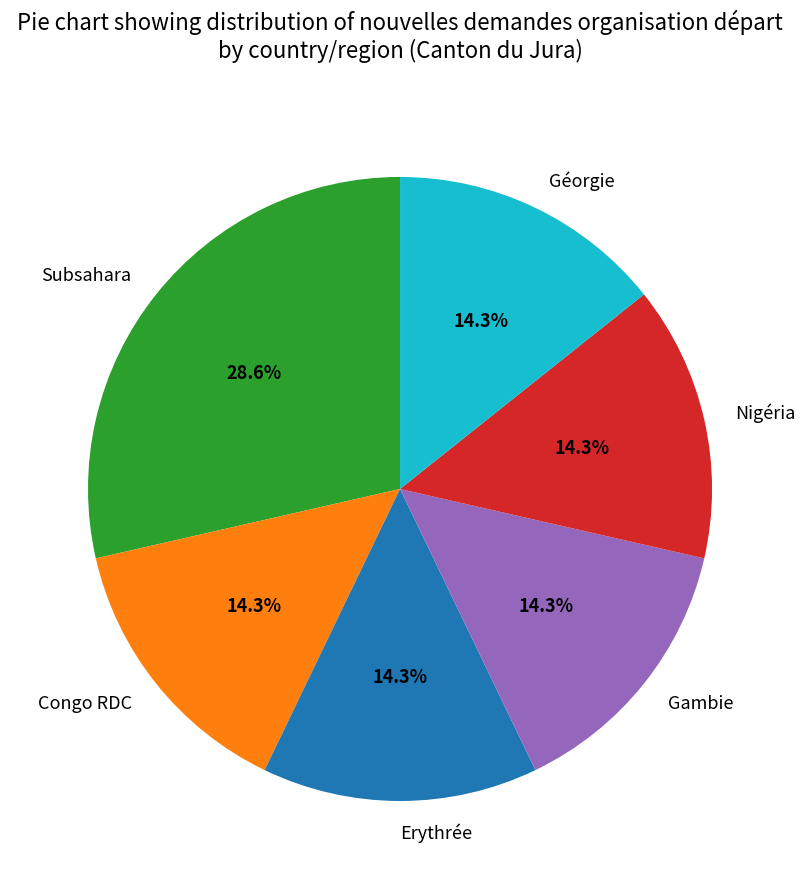

Is Gambie the majority of the pie?

No